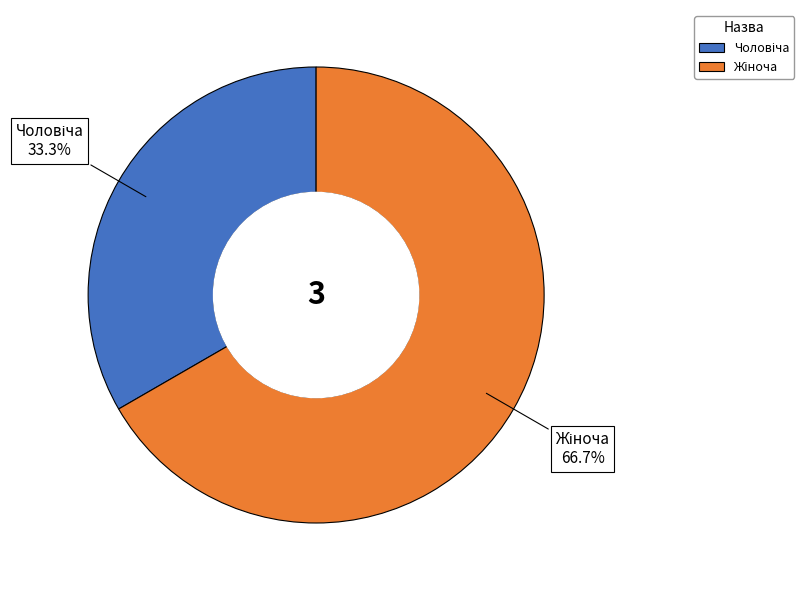

Does any single category account for the majority?

Yes